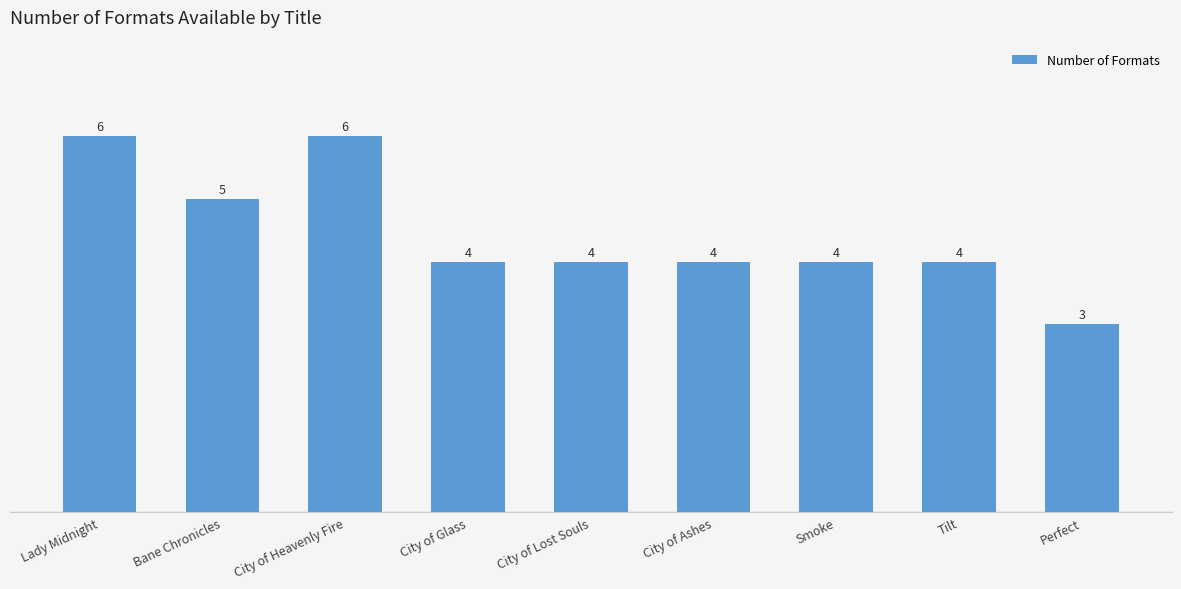

Does the chart contain stacked bars?

No